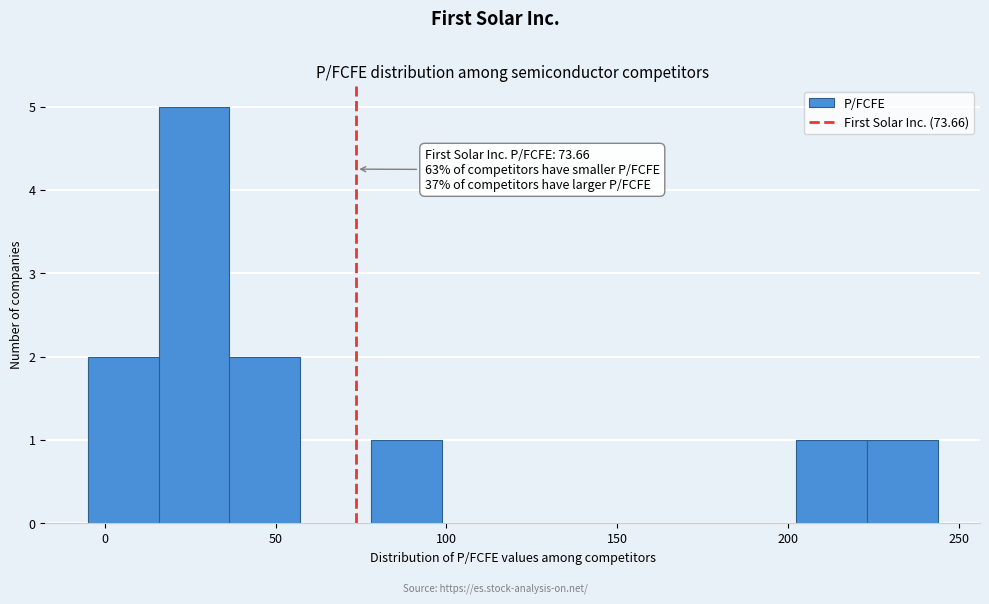

Over which range of the x-axis is the bar tallest?

15 to 35